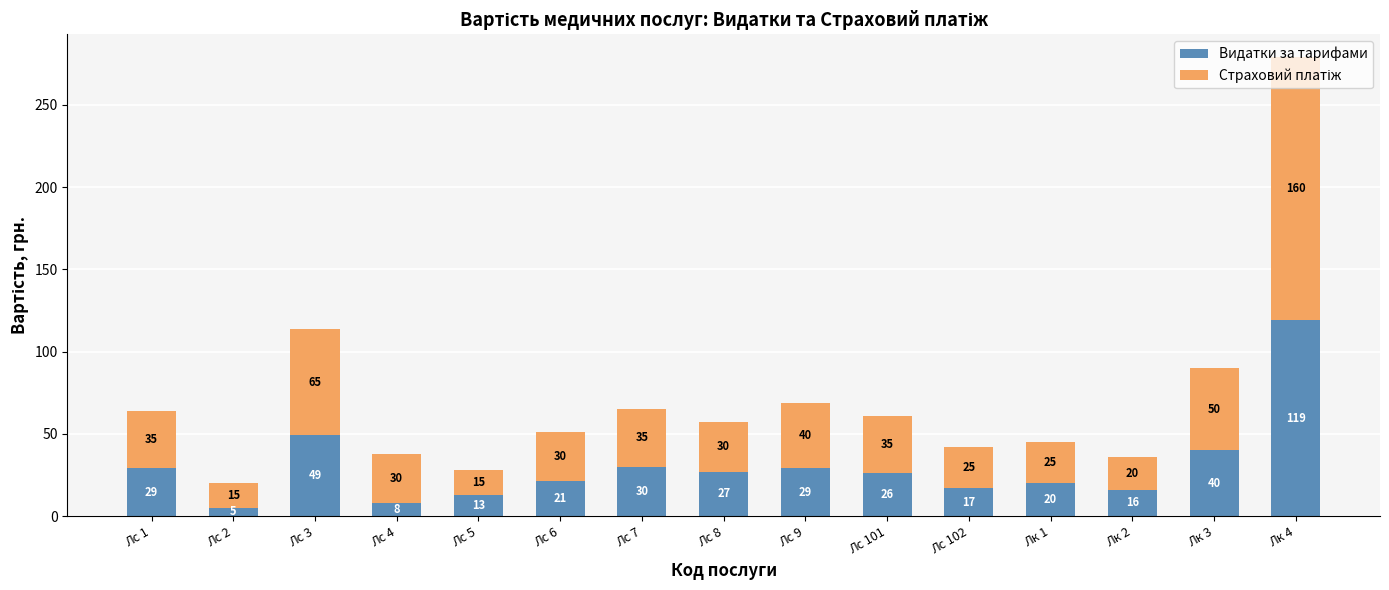

The value of Видатки за тарифами at Лс 6 is 30. True or false?

False